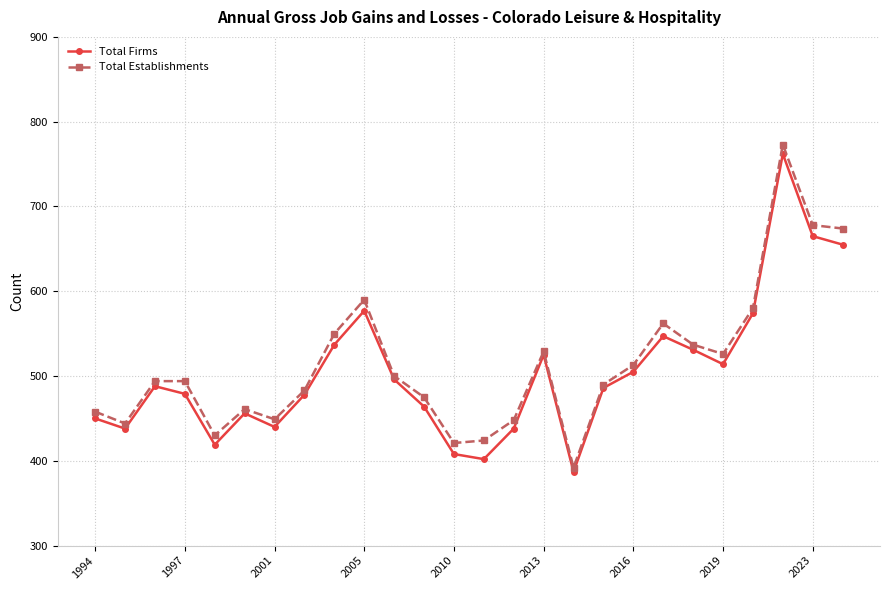

What is the minimum value for Total Firms?

387